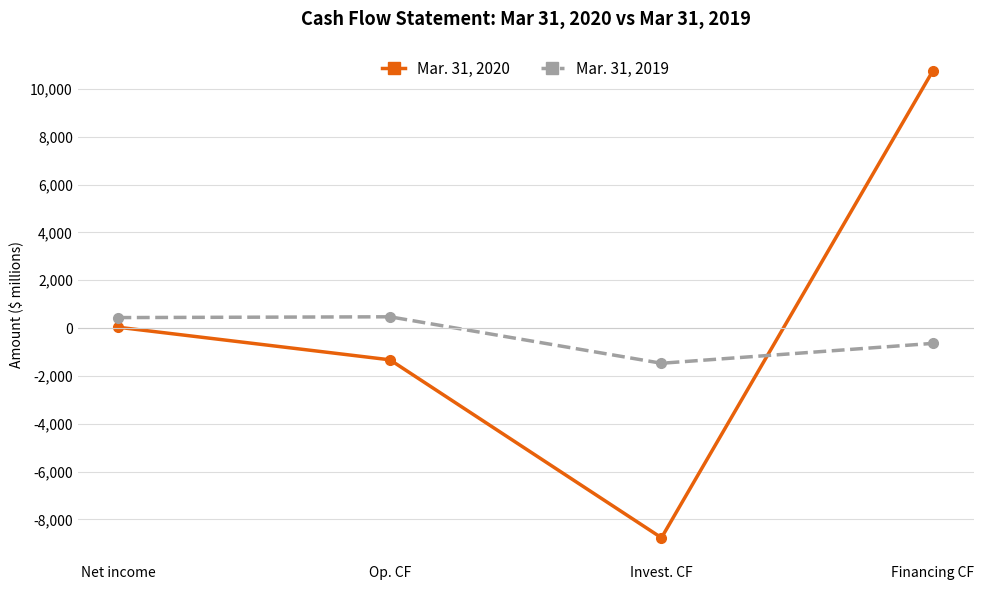

What is the difference between the maximum and second lowest values in the Mar. 31, 2020 series?

12094